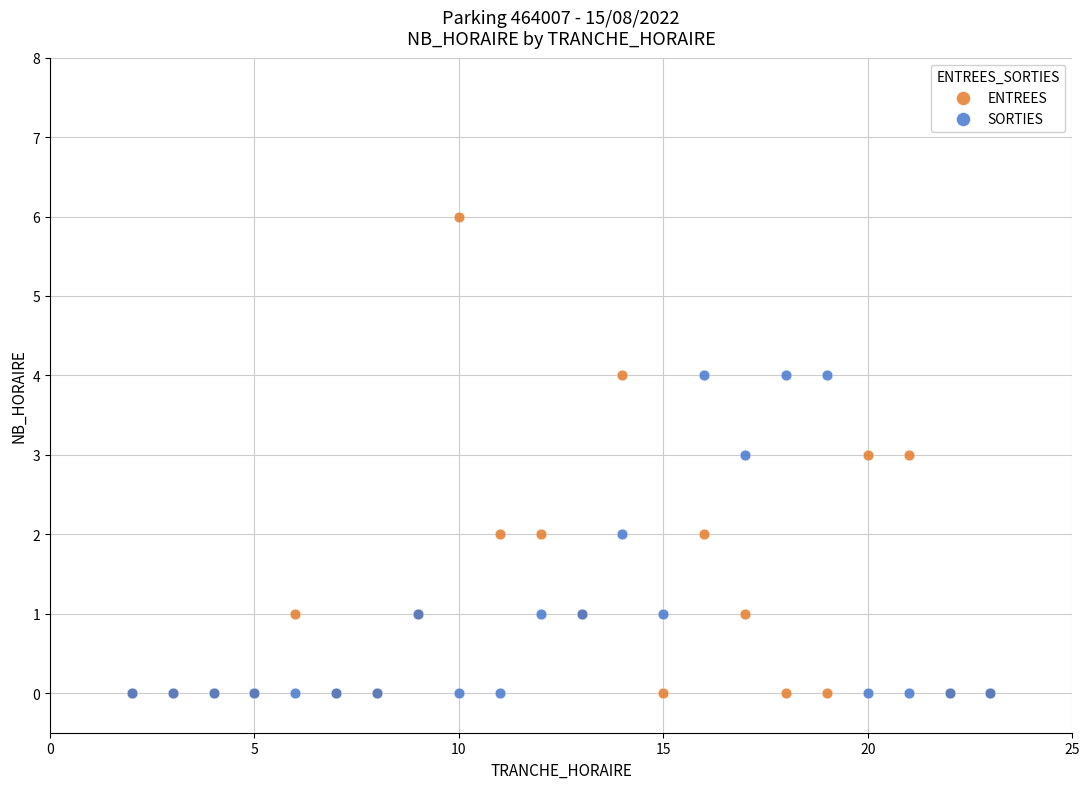

What are all the series names shown in the legend?

ENTREES, SORTIES